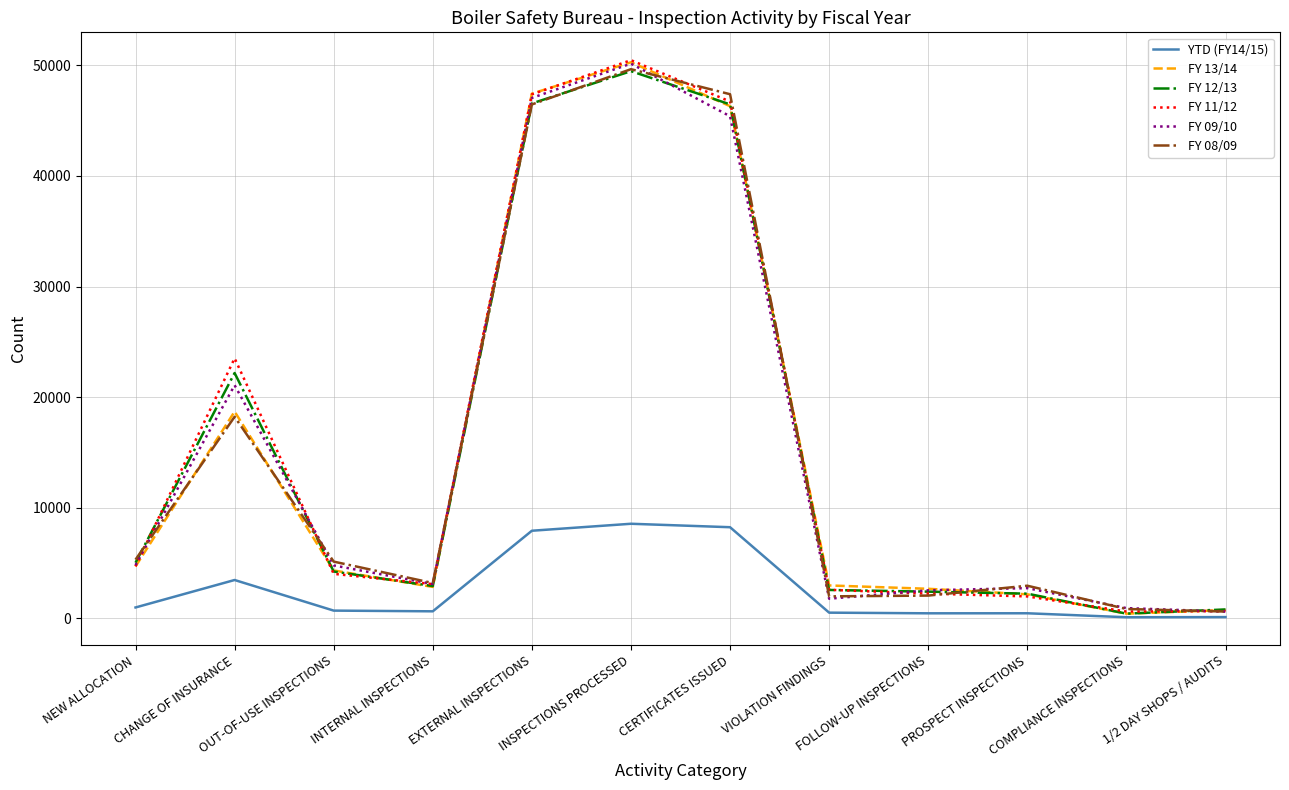

What is the difference between the FY 11/12 values at OUT-OF-USE INSPECTIONS and 1/2 DAY SHOPS / AUDITS?

3370